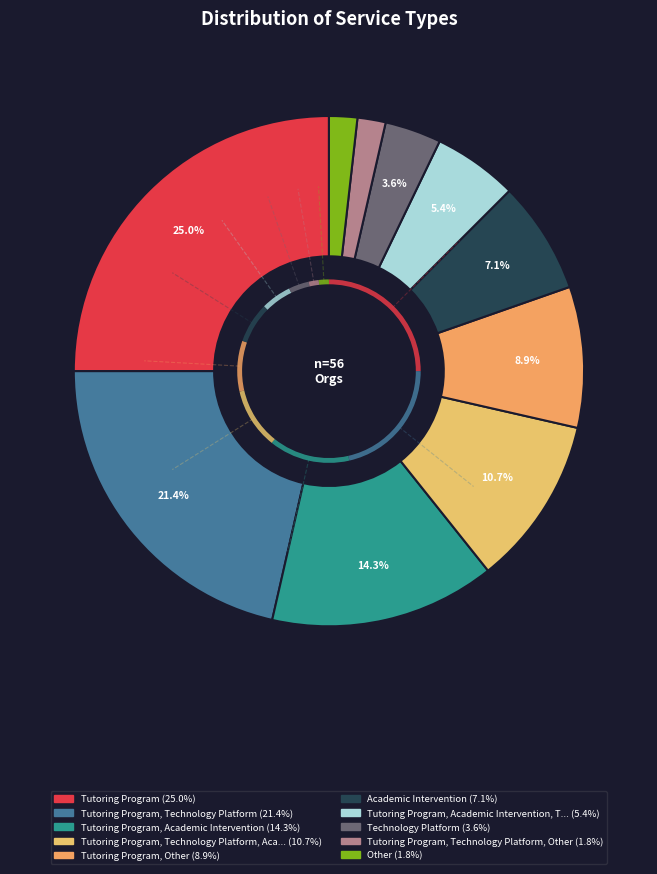

How many slices are in this pie chart?

10